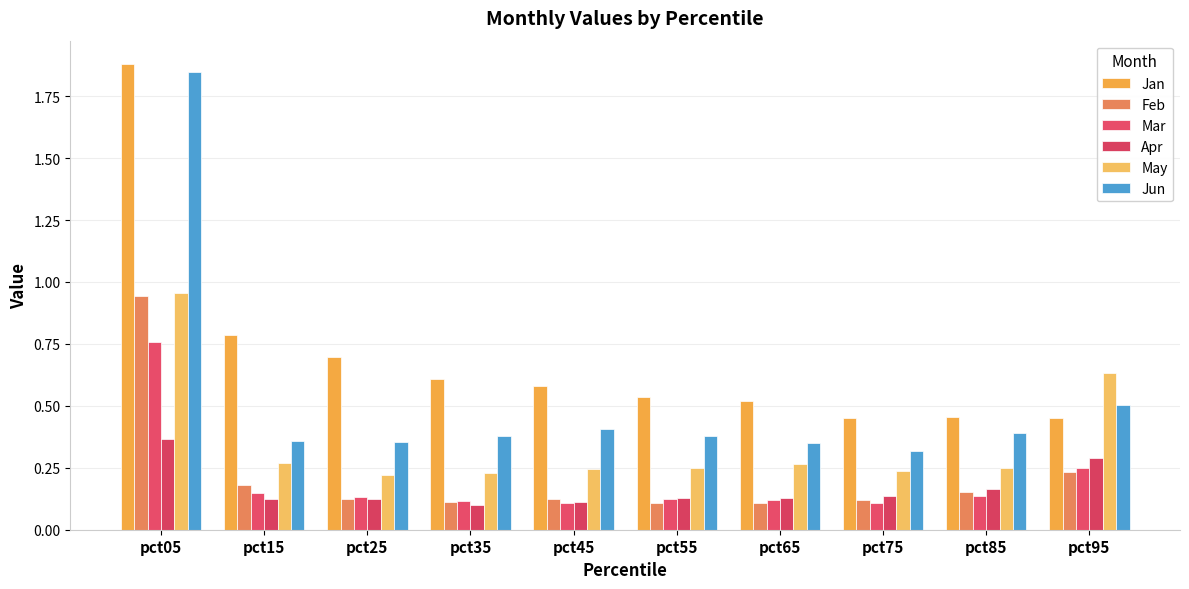

At which label is Feb closest to 0?

pct55